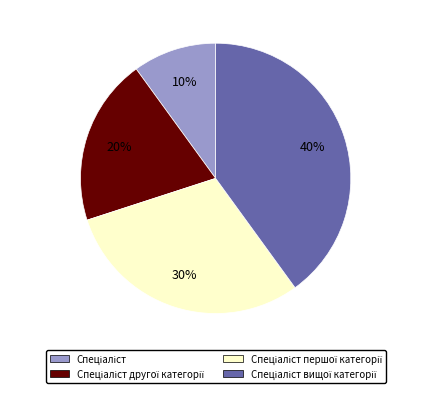

To the nearest percent, what is the difference between the largest and smallest slice percentages?

30%